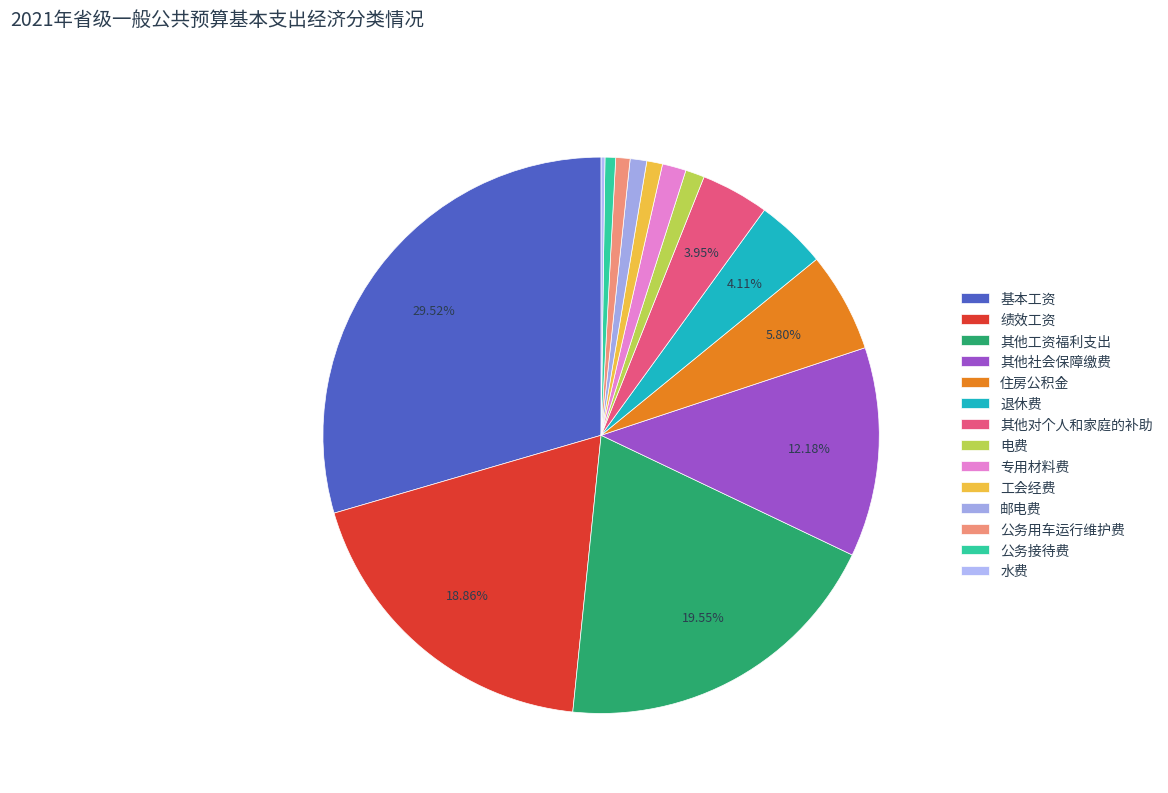

Do 水费 and 邮电费 together represent more than half of the pie?

No